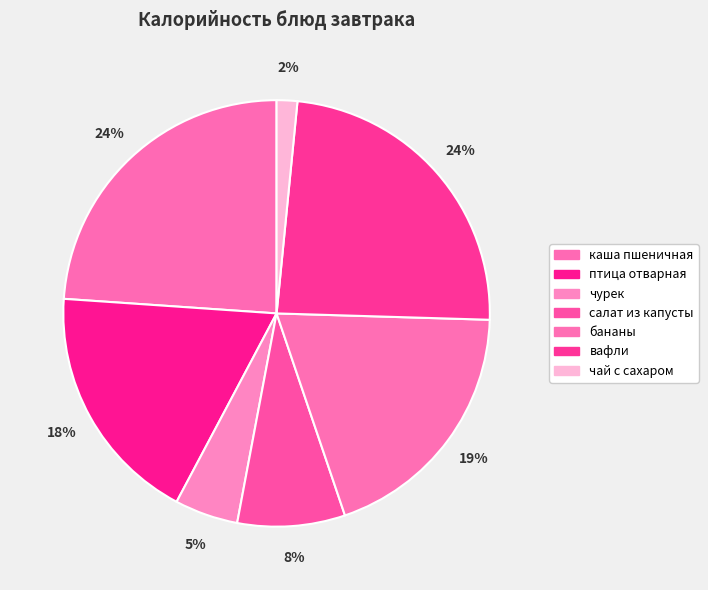

Count the number of slices in the pie.

7